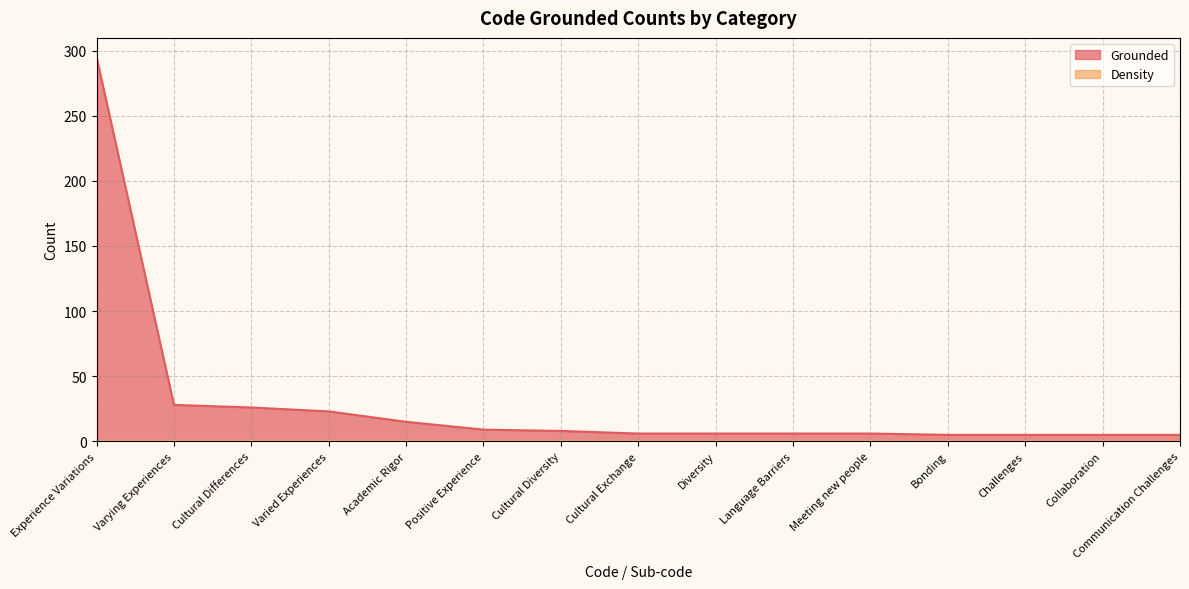

What position from the left is Bonding?

12